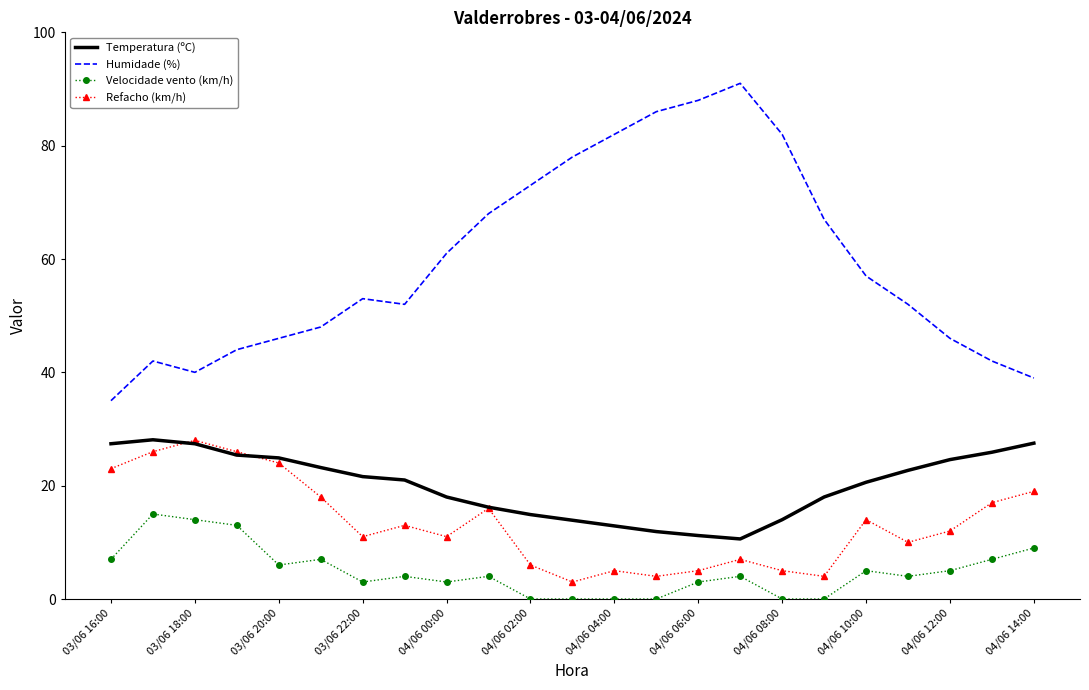

What is the difference between the maximum and minimum values in the Temperatura (ºC) series?

17.5